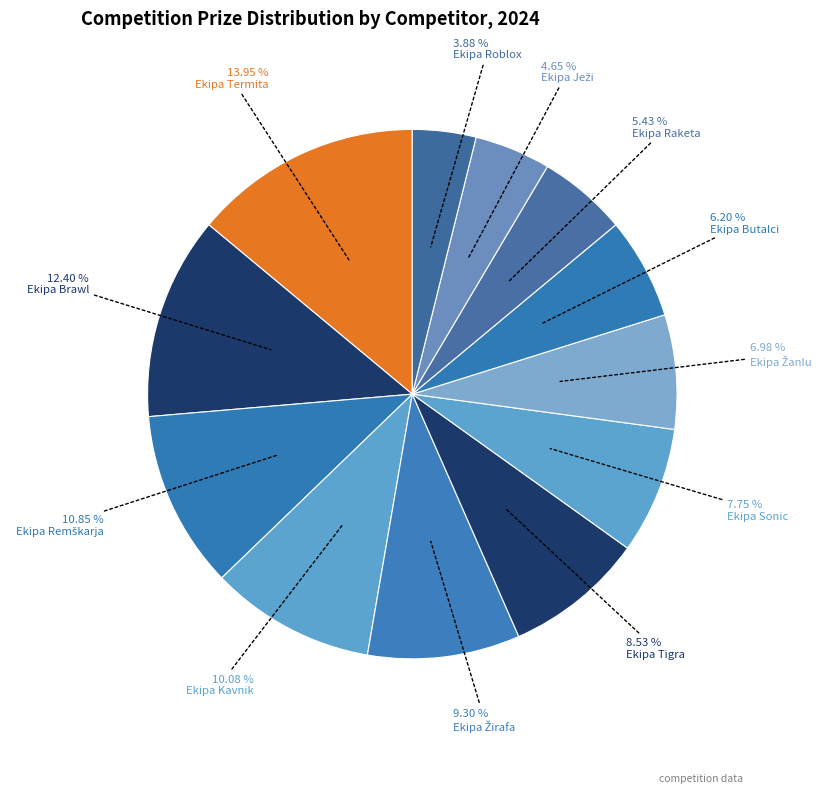

Is there a majority slice in this chart?

No